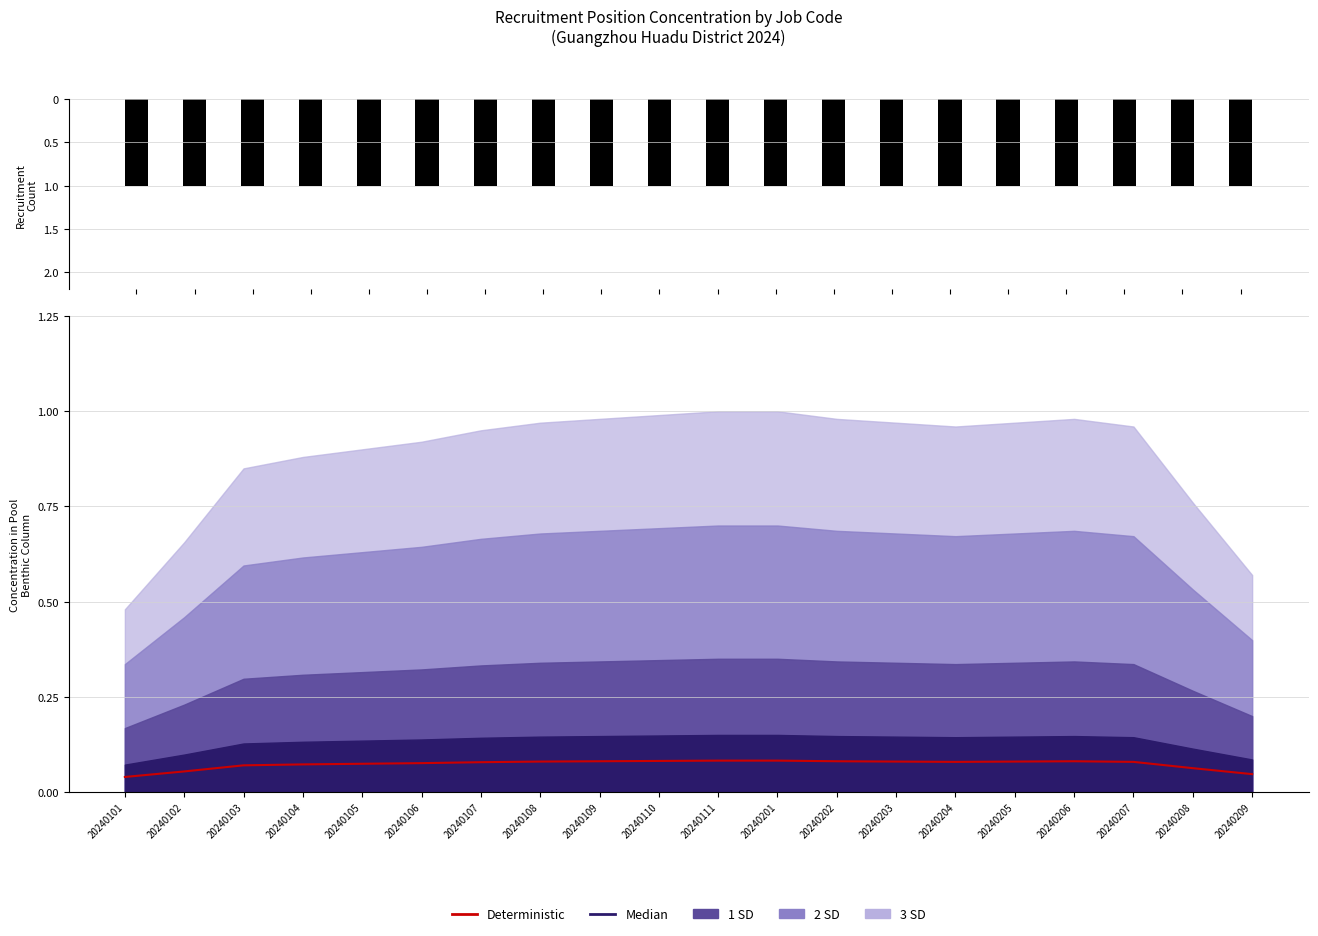

What is the sum of the values at 20240107 and 20240201?

0.2